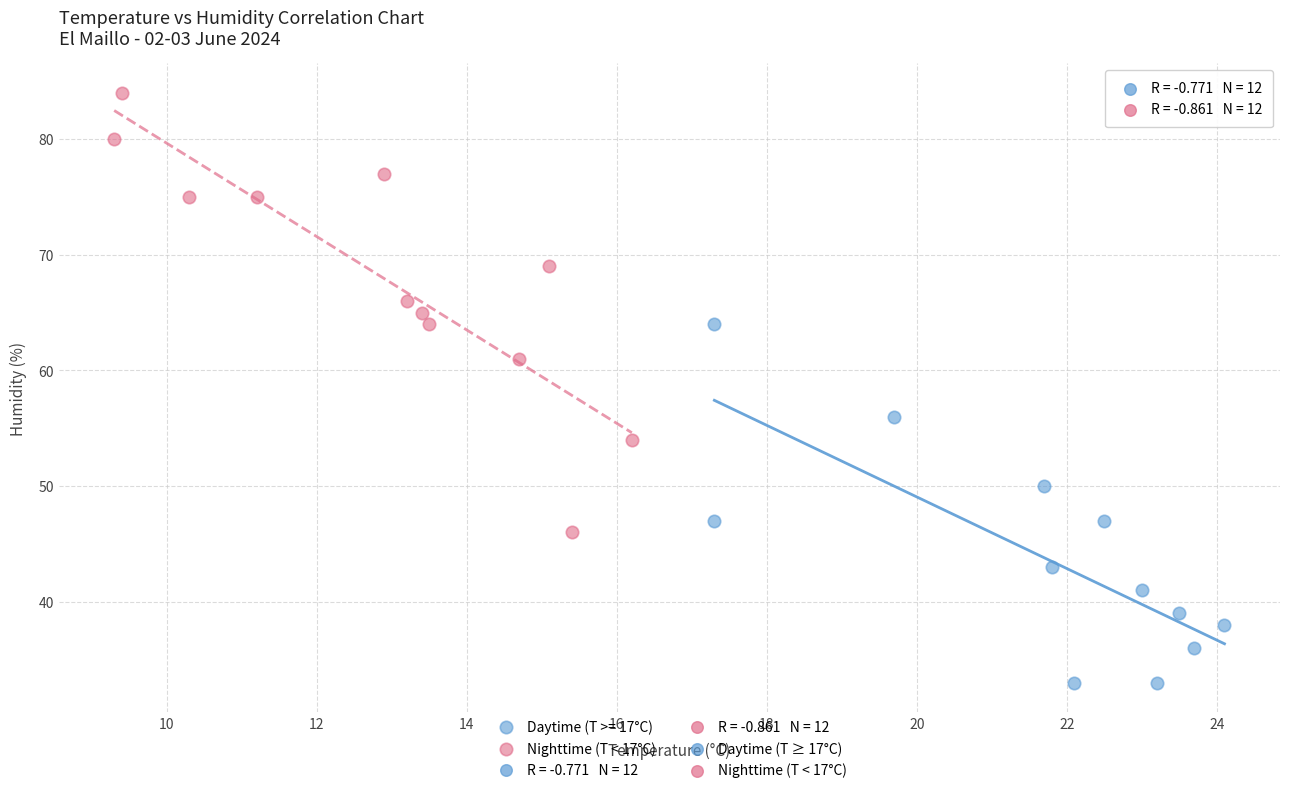

Which series reaches the maximum Y coordinate?

Nighttime (T < 17°C)